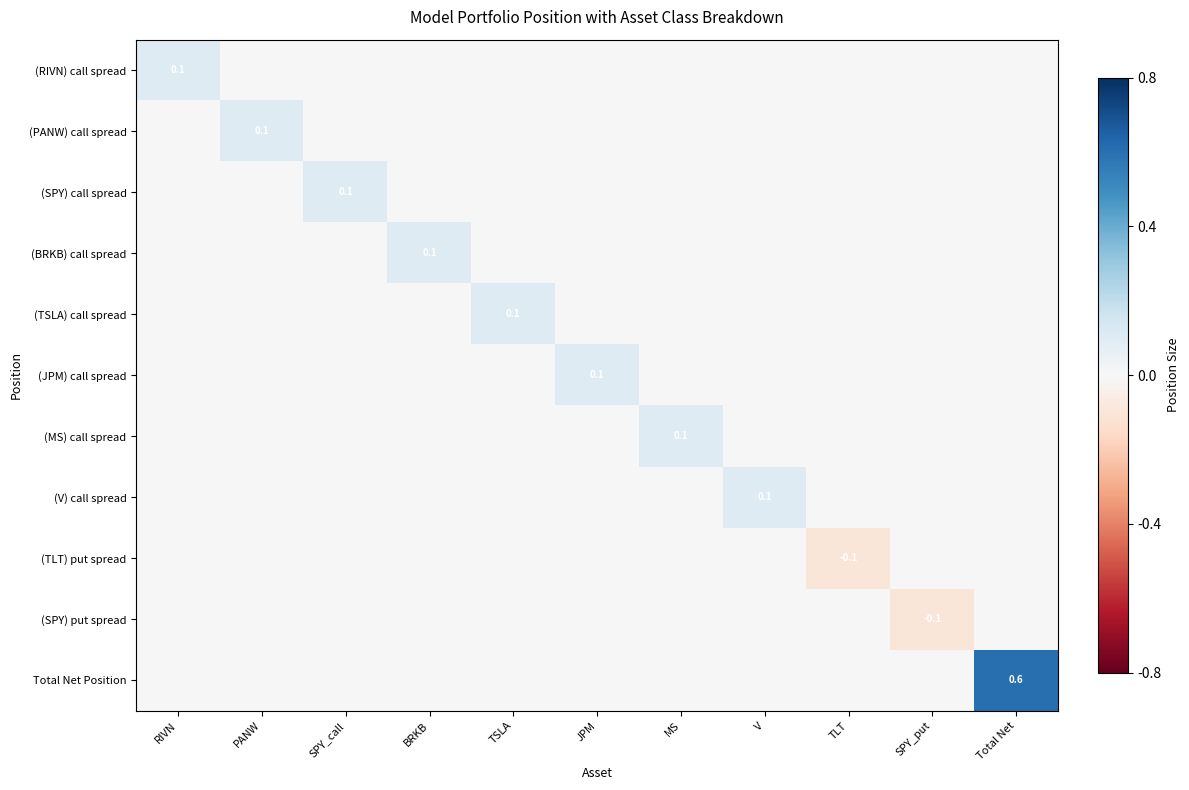

True or false: (TLT) put spread has a value of -0.1 at TLT.

True